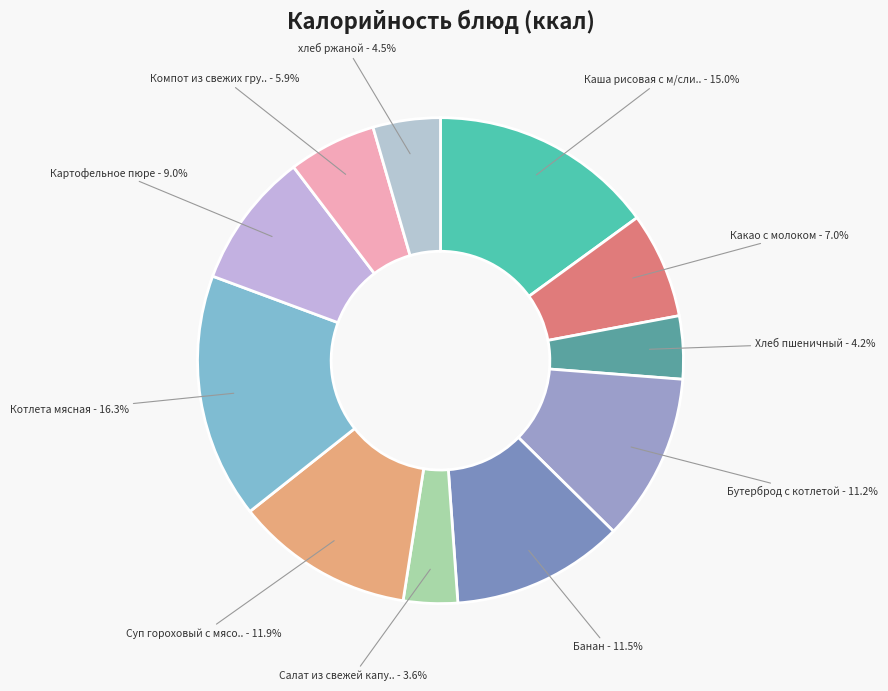

What is the largest slice in the pie chart?

Котлета мясная